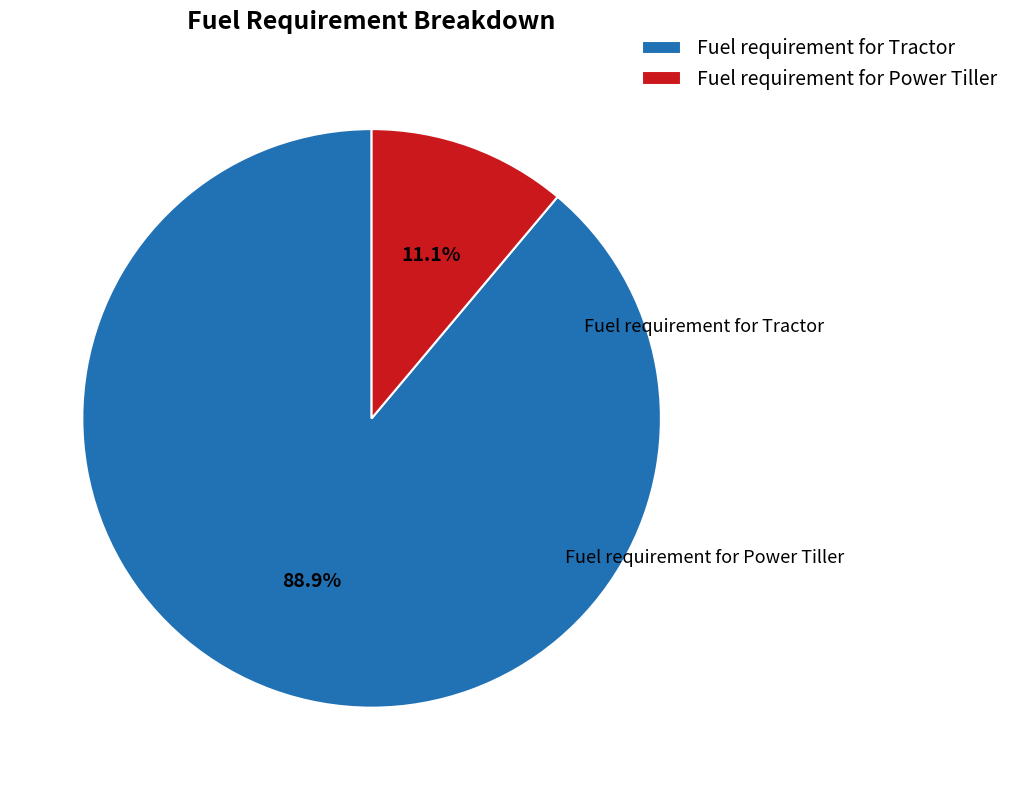

To the nearest percent, what is the combined percentage of Fuel requirement for Power Tiller and Fuel requirement for Tractor?

100%